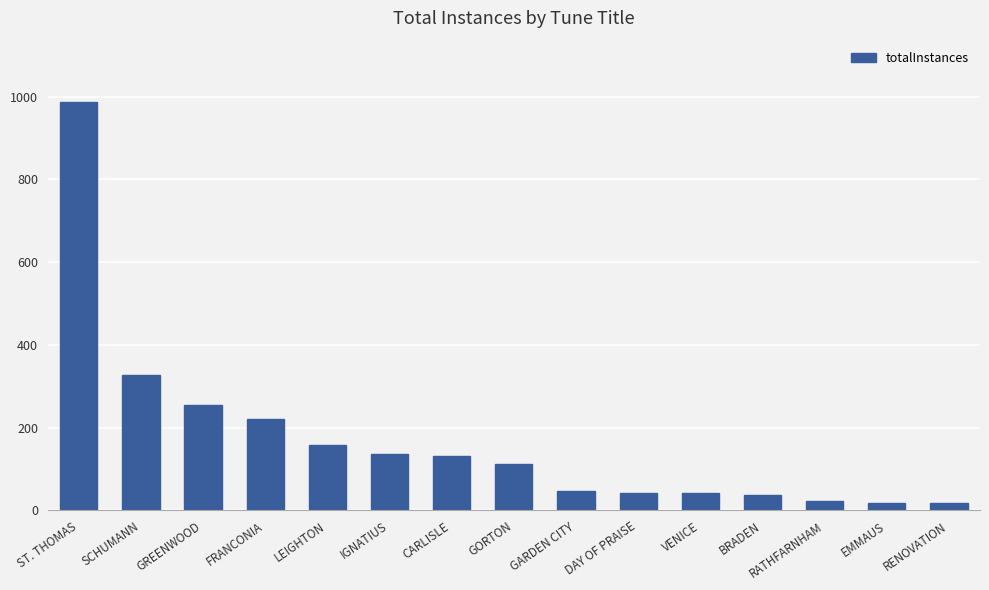

What is the difference between the values at IGNATIUS and VENICE?

95